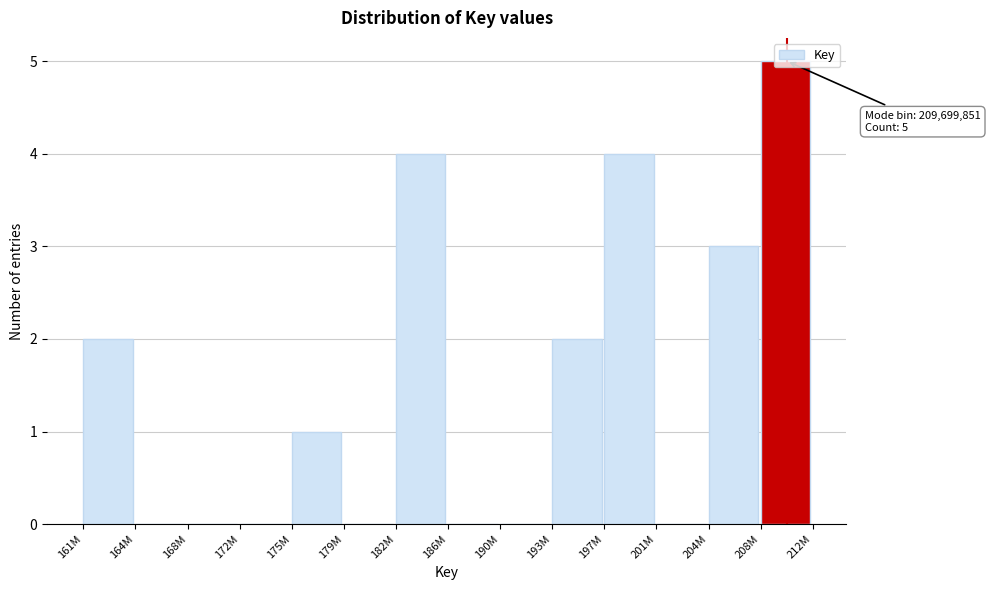

Is it true that the value at 193M is 2?

True